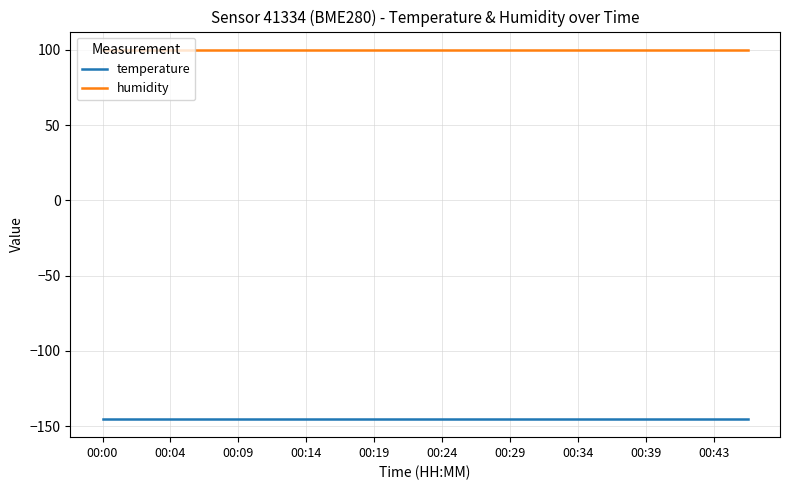

Which series has the largest total across all categories?

humidity